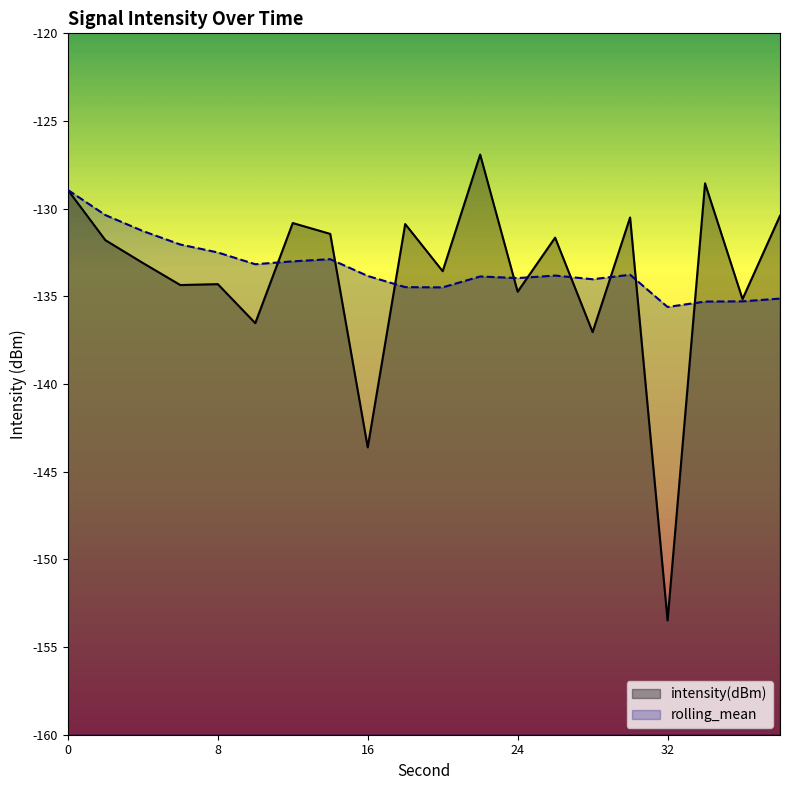

True or false: rolling_mean has a value of -135.1 at 38.

True